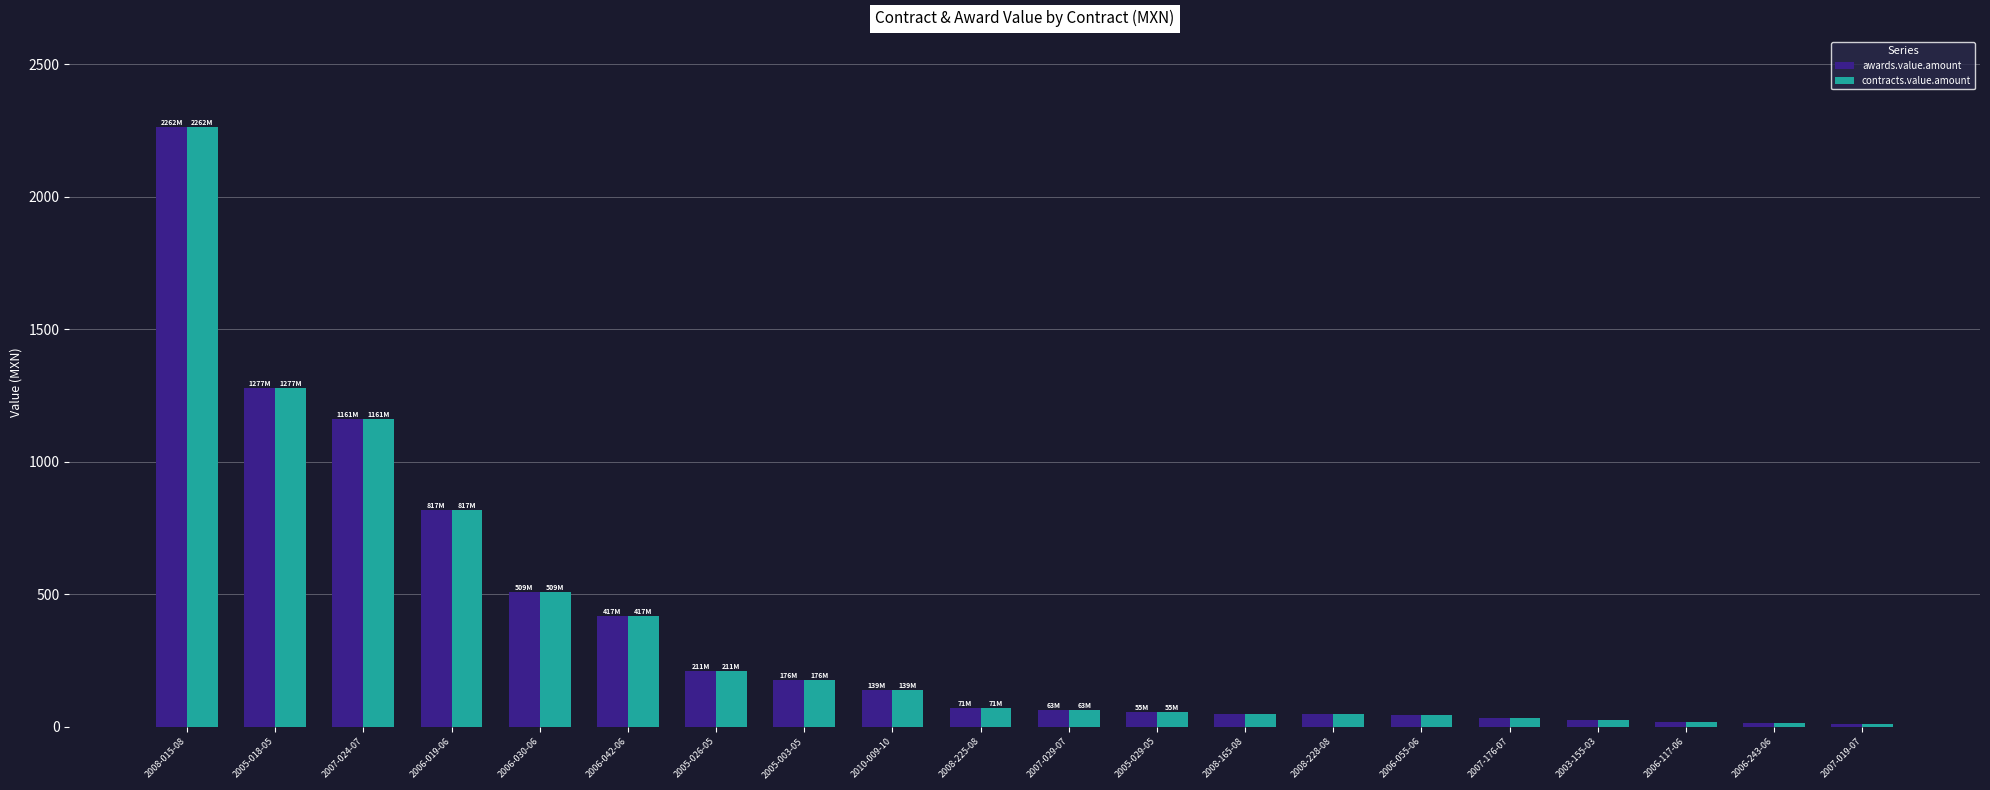

What is the total value across all series at 2005-018-05?

2553.4